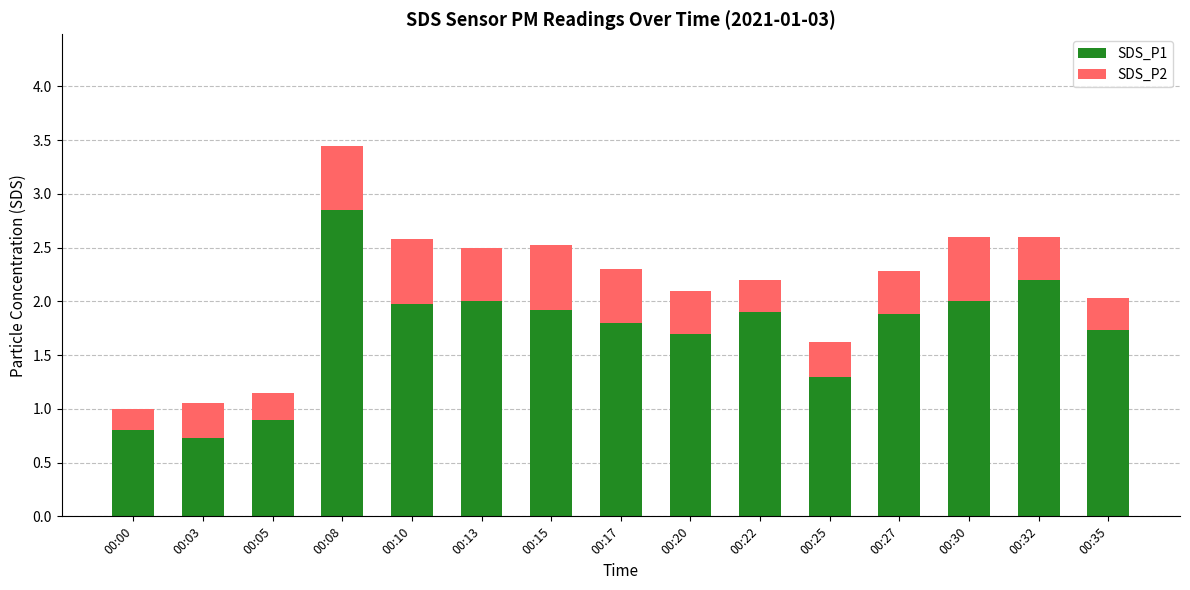

What is the difference between the maximum and minimum values in the SDS_P1 series?

2.1